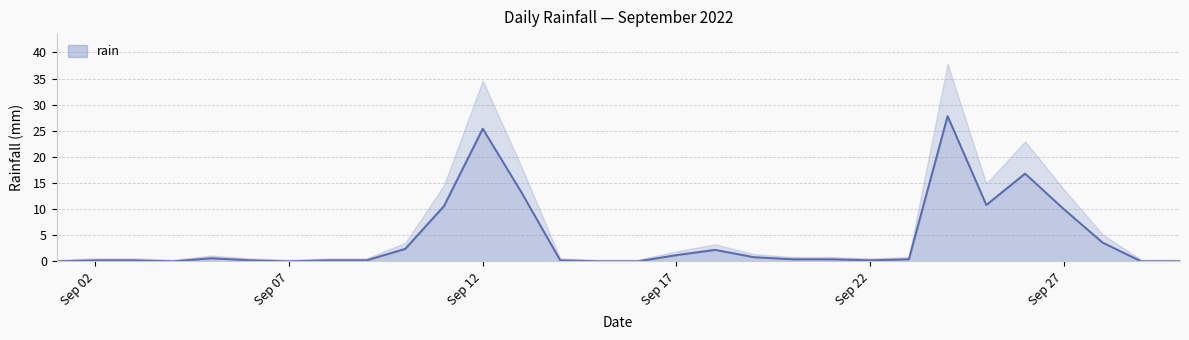

How many points are lower than both their immediate neighbors (excluding endpoints)?

4